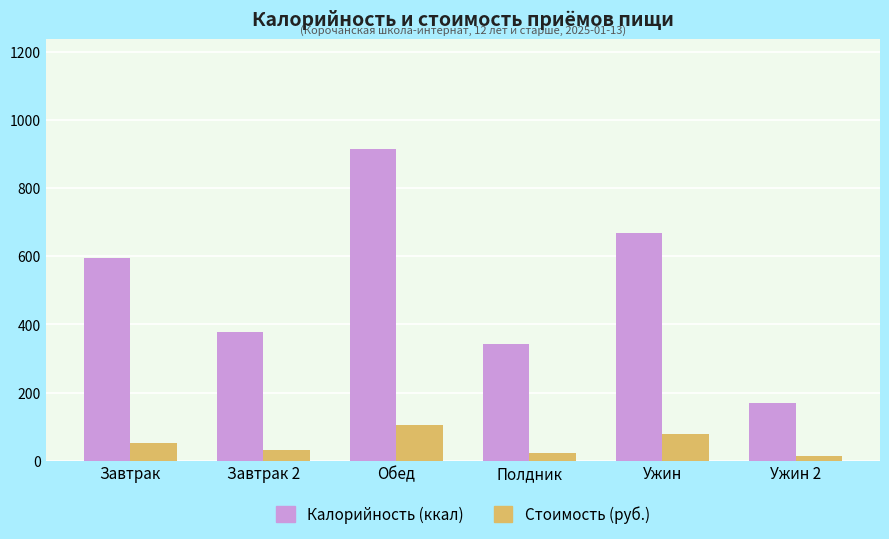

What is the value of the Стоимость (руб.) bar at the 4th from the left?

23.3